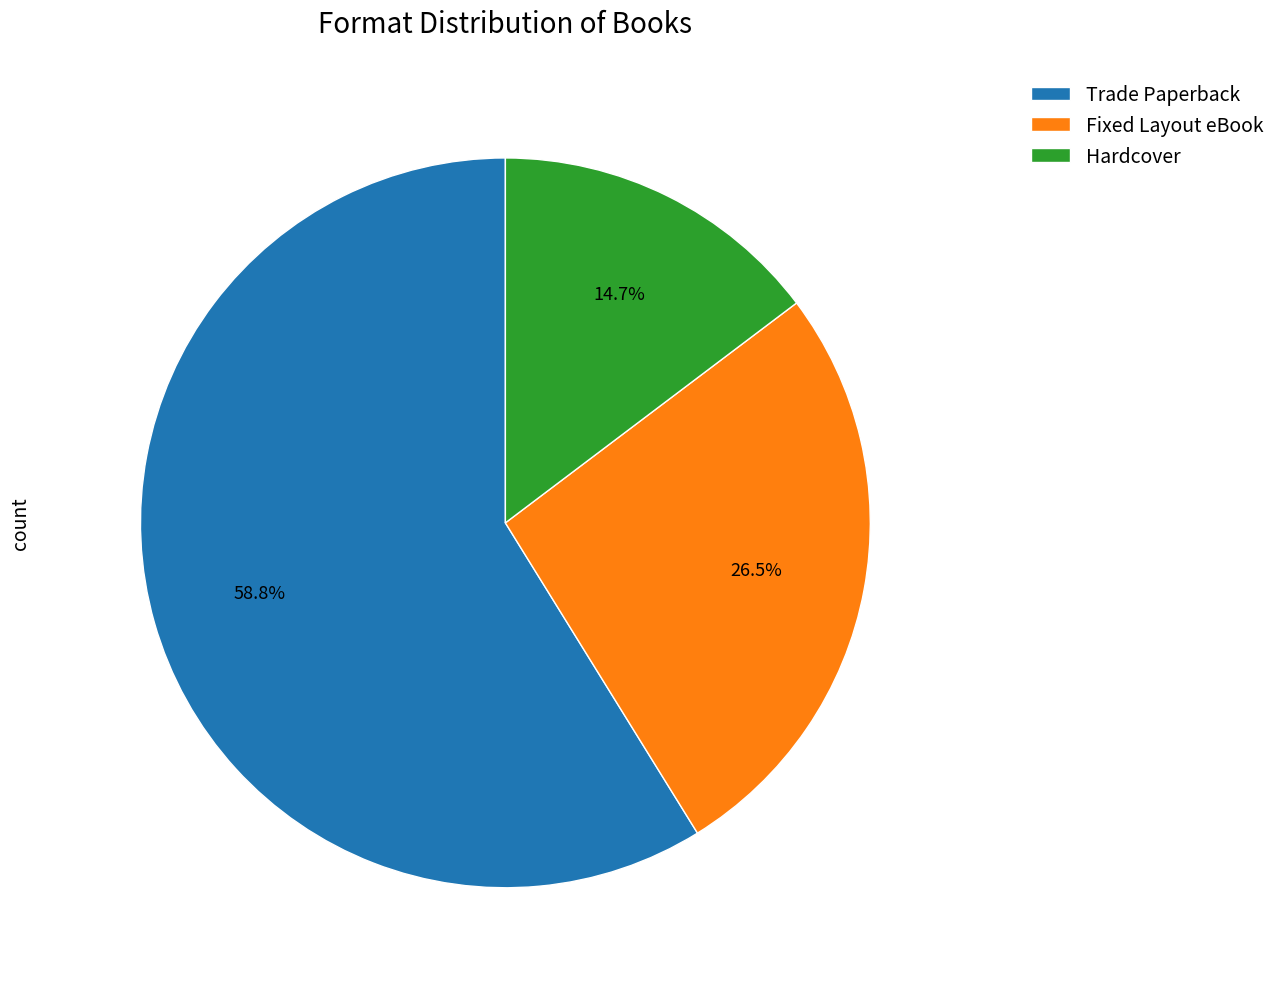

Which category has the smallest portion of the pie?

Hardcover